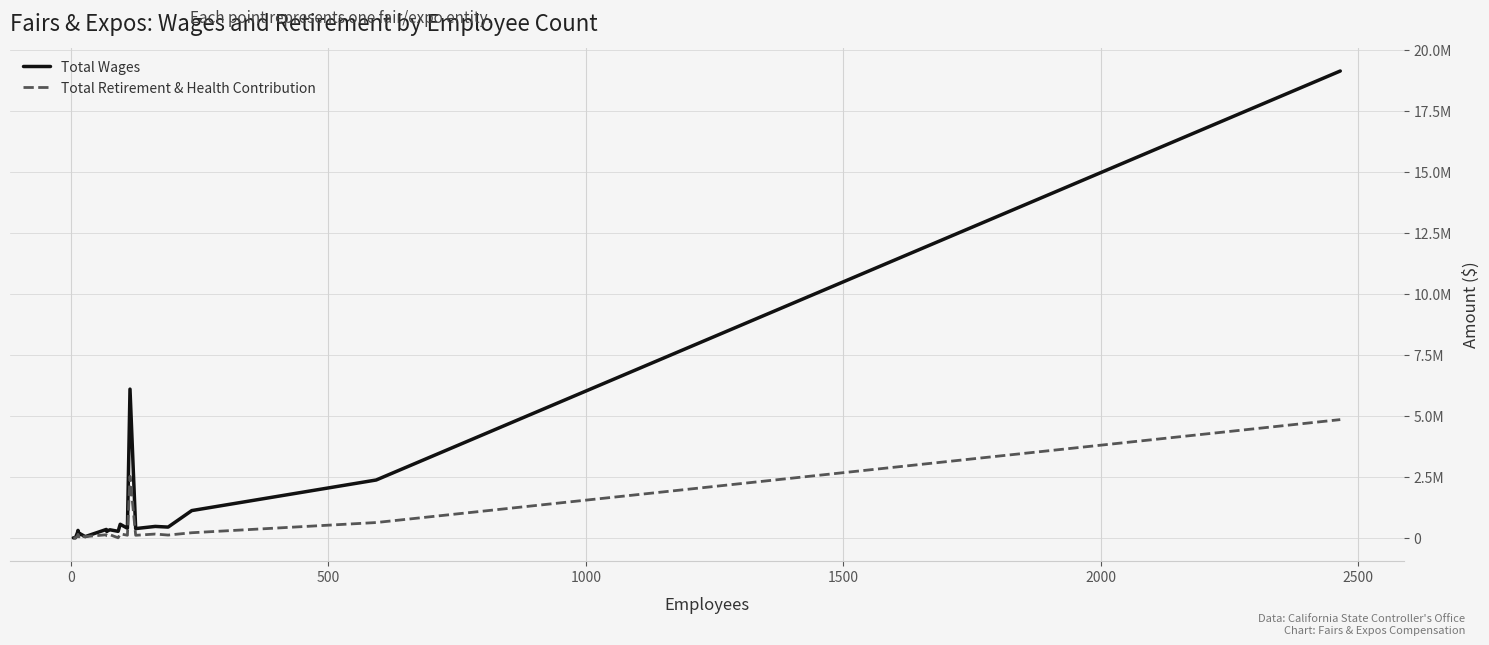

Reading right to left, what are all the values shown in this chart?

Total Wages: 19127417	2369330	1116588	439982	467243	378795	6092541	391759	555367	265952	329557	291418	258468	343240	49315	168673	139411	168683	304527	212358	0	0	0
Total Retirement & Health Contribution: 4843654	626416	208562	113275	154803	104111	2519904	106373	162117	0	127984	75176	84705	125550	49315	49315	94598	37015	141260	59175	0	0	0